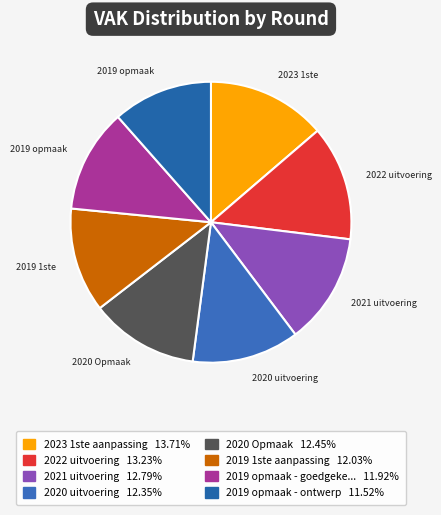

To the nearest percent, what is the difference between the largest and smallest slice percentages?

2%